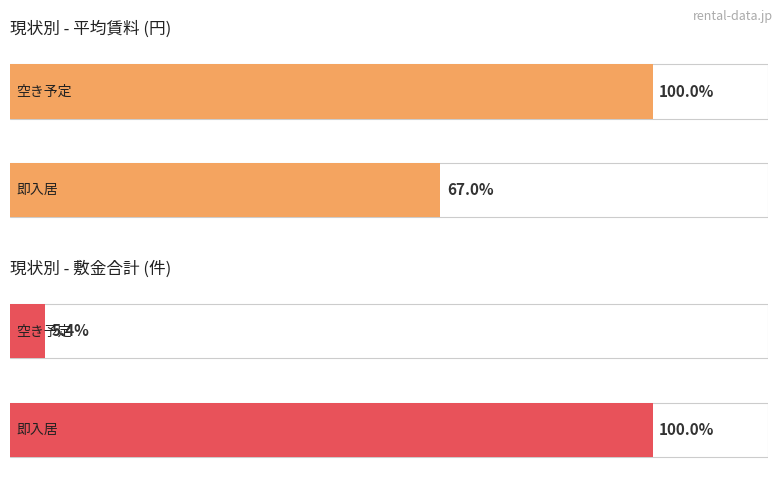

What is the value of the 敷金 bar at the 3rd from the left?

1